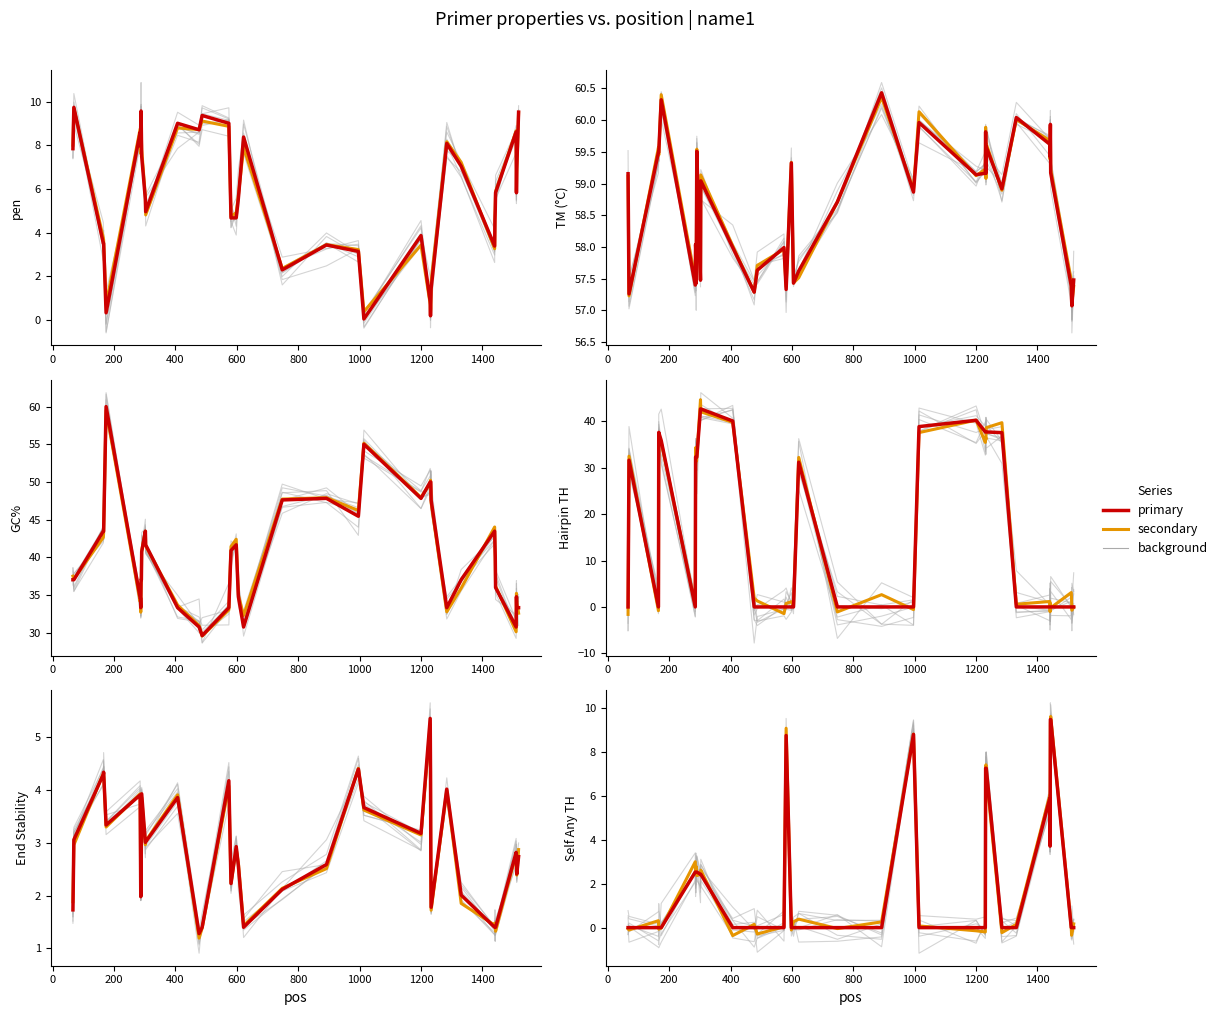

True or false: PRIMER_LEFT_0_GC_PERCENT and PRIMER_LEFT_0_HAIRPIN_TH cross at least once.

True